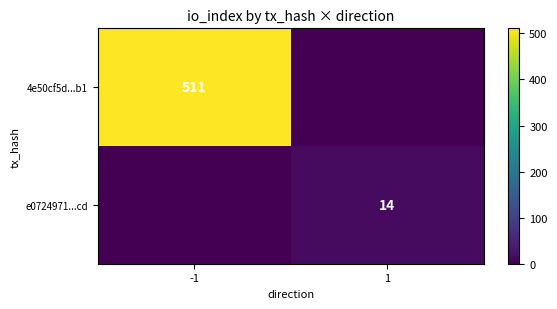

True or false: e0724971...cd has a value of 14 at 1.

True